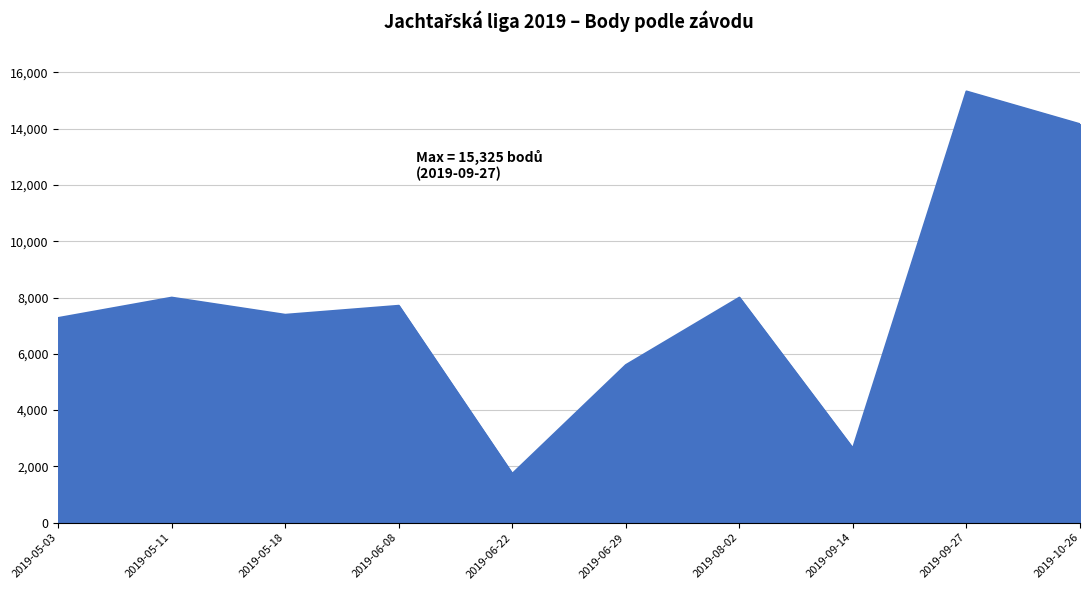

Approximately how many times larger is the value at 2019-05-03 compared to 2019-09-14?

2.8